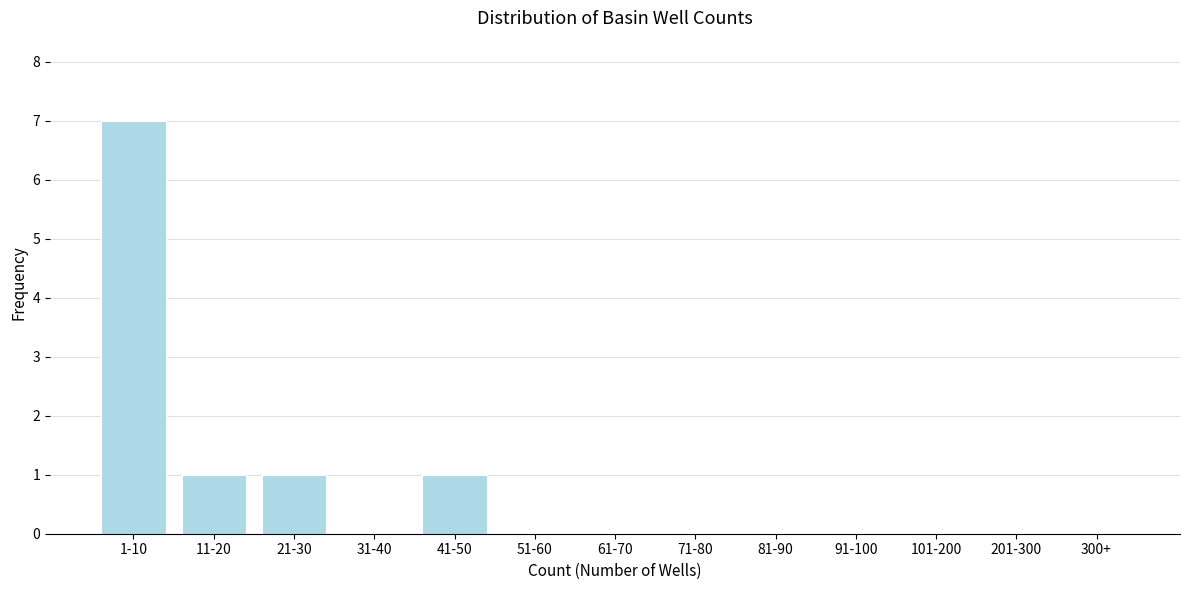

Reading right to left, extract all data points from this chart.

300+=0	201-300=0	101-200=0	91-100=0	81-90=0	71-80=0	61-70=0	51-60=0	41-50=1	31-40=0	21-30=1	11-20=1	1-10=7